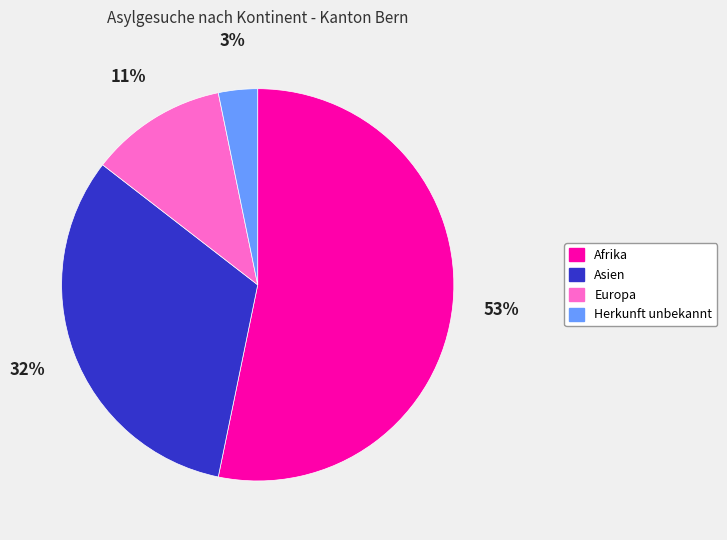

Is the sum of Herkunft unbekannt and Afrika greater than half?

Yes